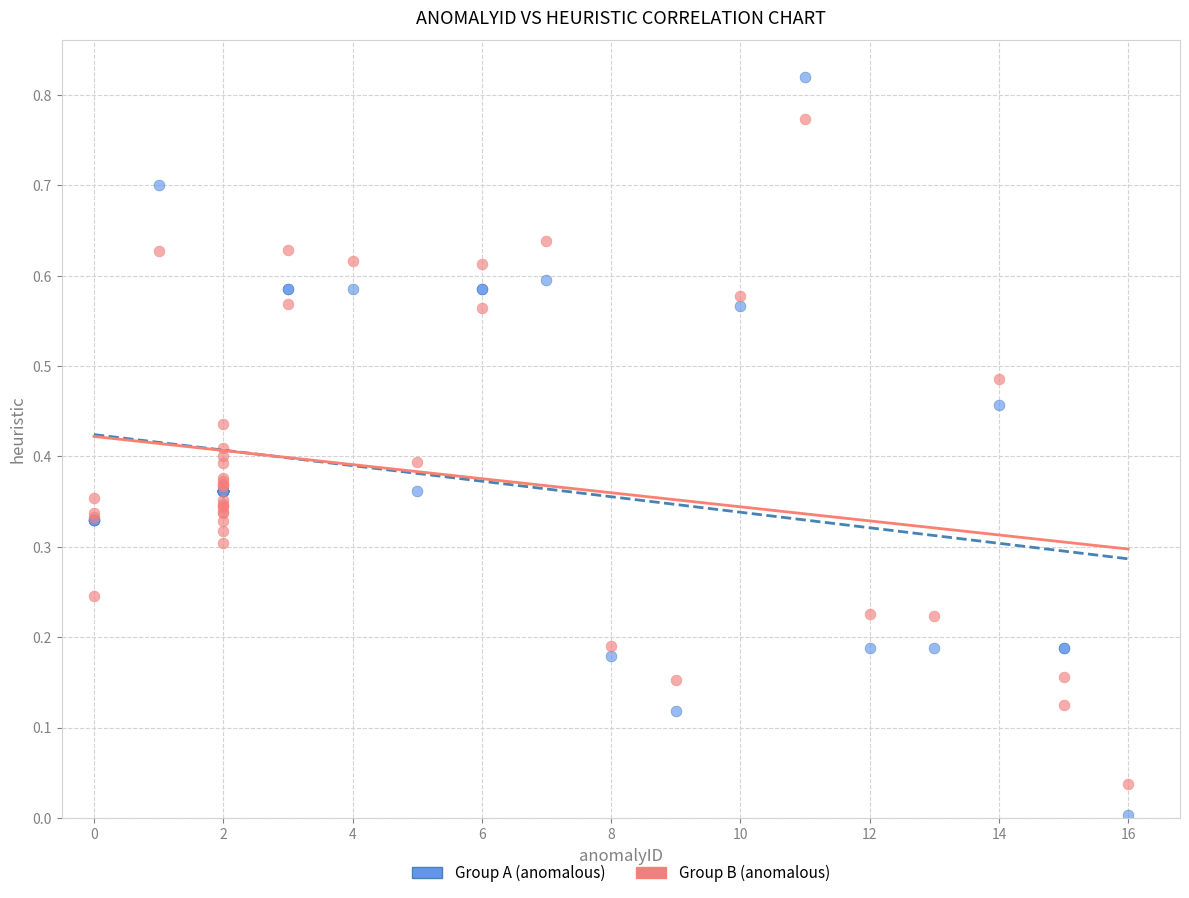

Which series reaches the maximum Y coordinate?

Group A (anomalous)